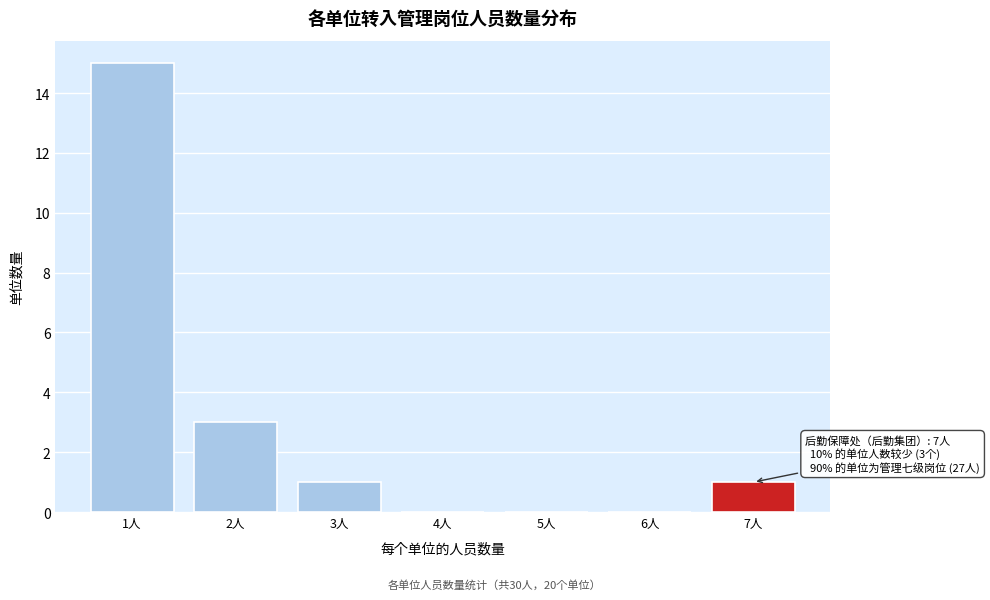

Reading left to right, extract all data points from this chart.

1人=15	2人=3	3人=1	4人=0	5人=0	6人=0	7人=1